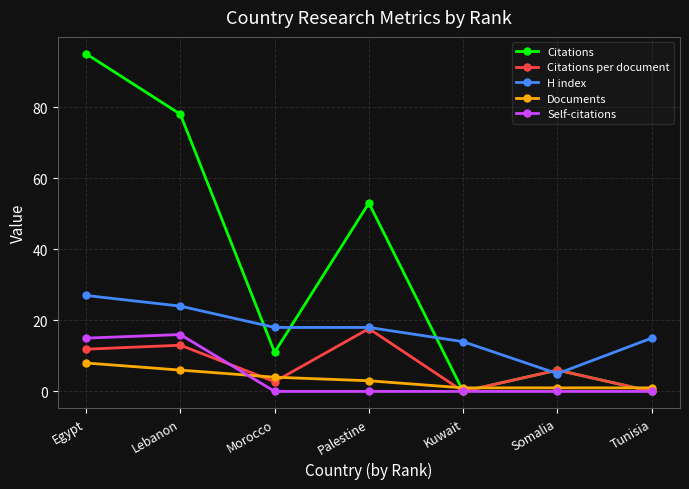

At which category does Citations per document reach its first local valley?

Morocco